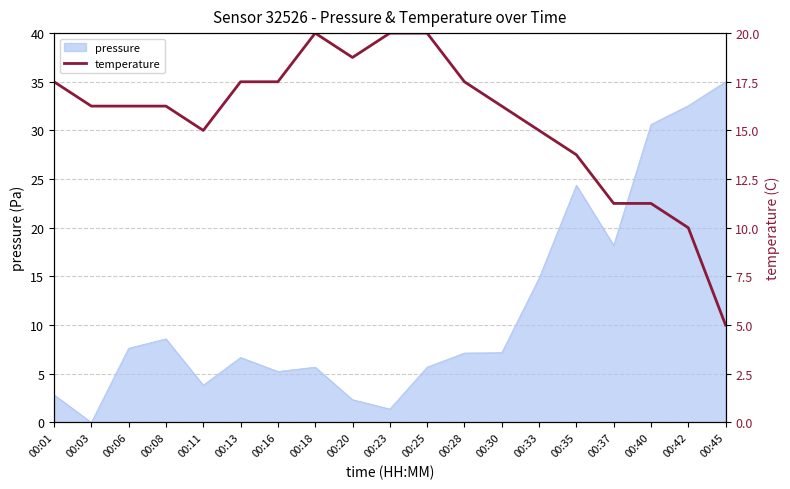

What is the sum of the values at 00:18 and 00:35?

33.8